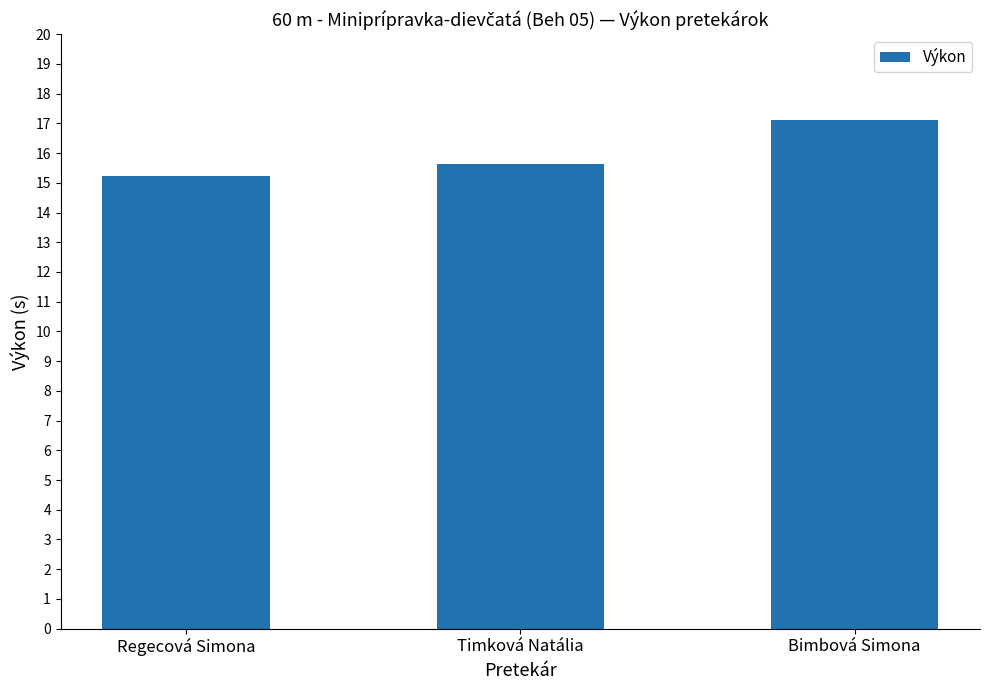

What is the value of the 1st bar from the left?

15.2